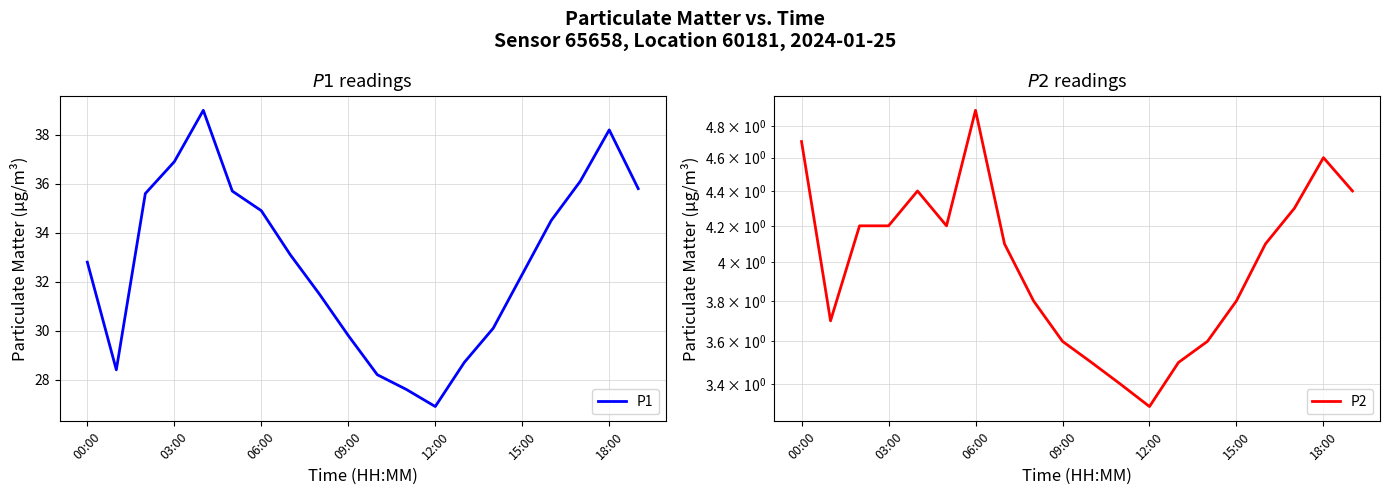

Count the number of categories in the chart.

20